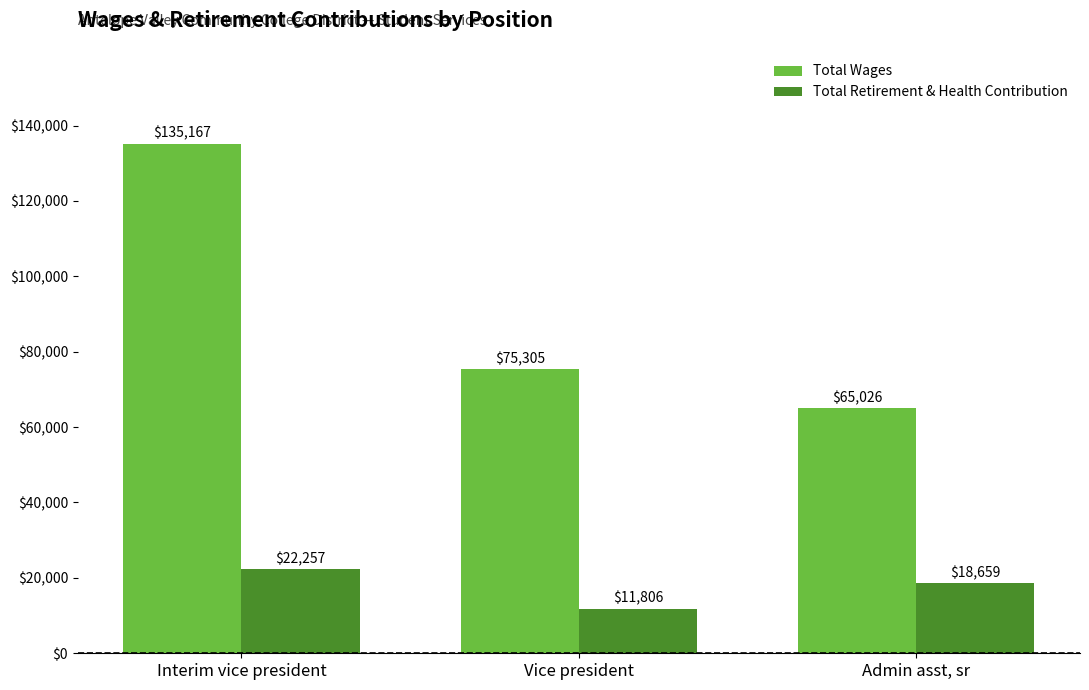

What is the label of the 1st bar from the left?

Interim vice president